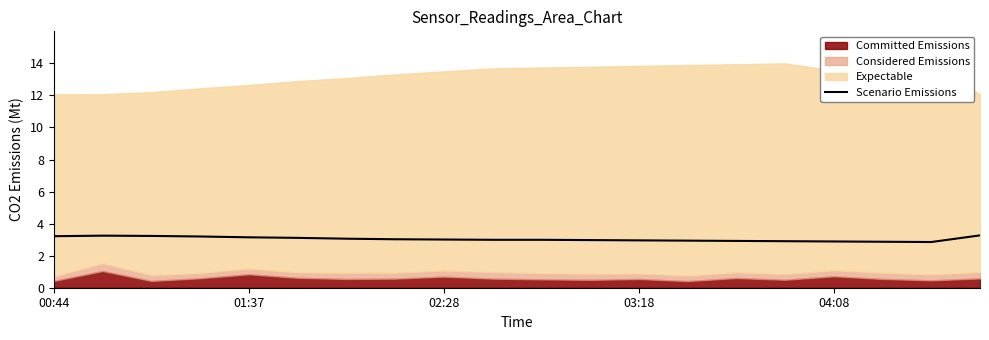

What is the value of the 17th point from the left?

2.9